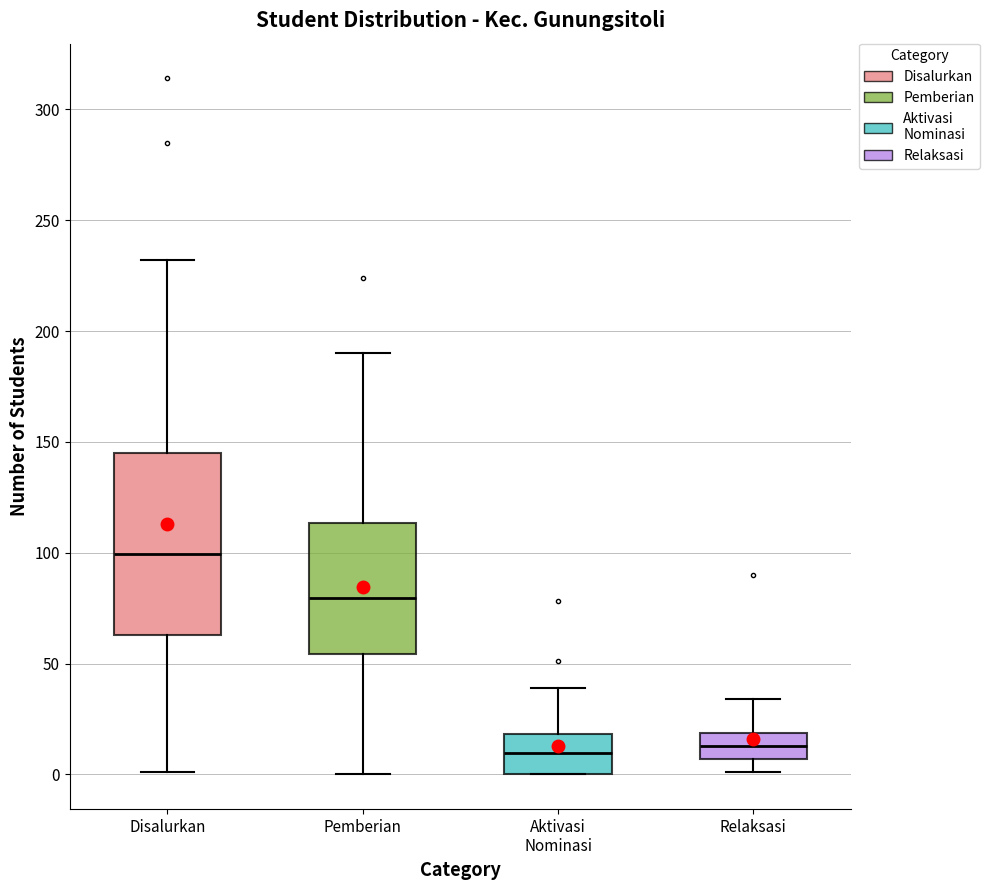

Which box is the tallest, from its lower edge to its upper edge?

Disalurkan